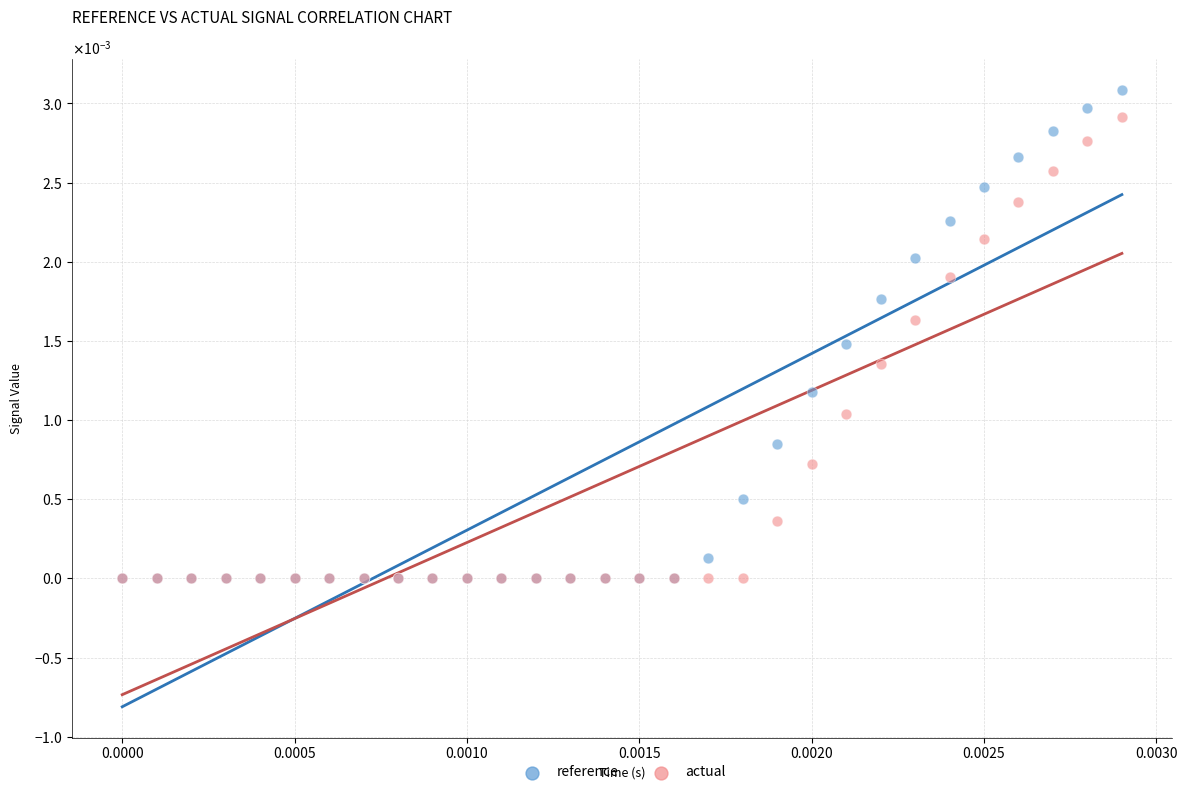

What are all the series names shown in the legend?

reference, actual